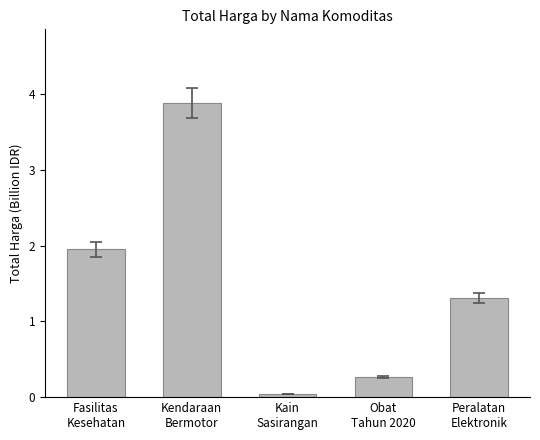

What is the greatest value displayed?

3.9